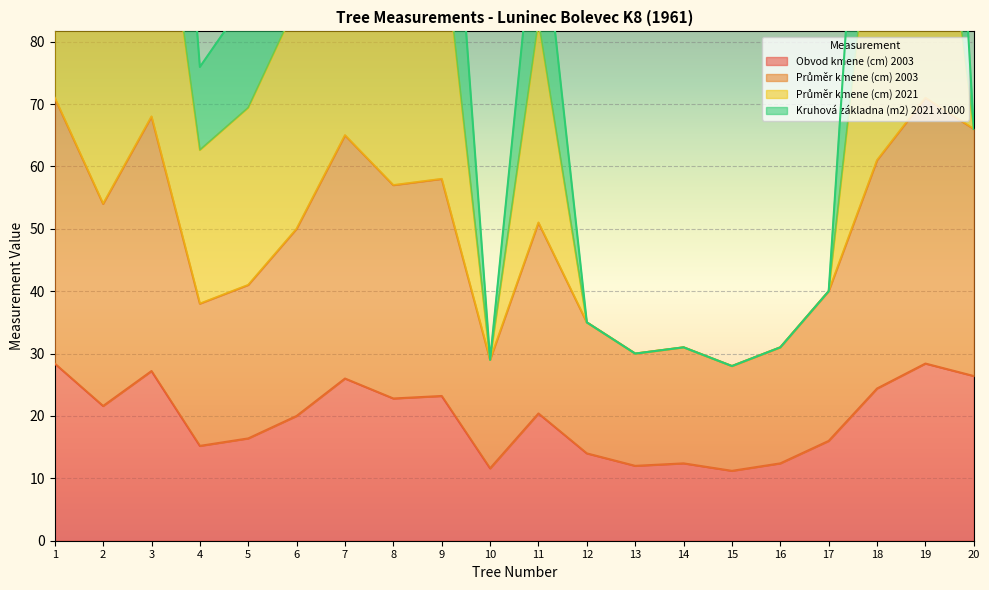

What is the value of the Průměr kmene (cm) 2003 point at the 17th from the left?

40.0